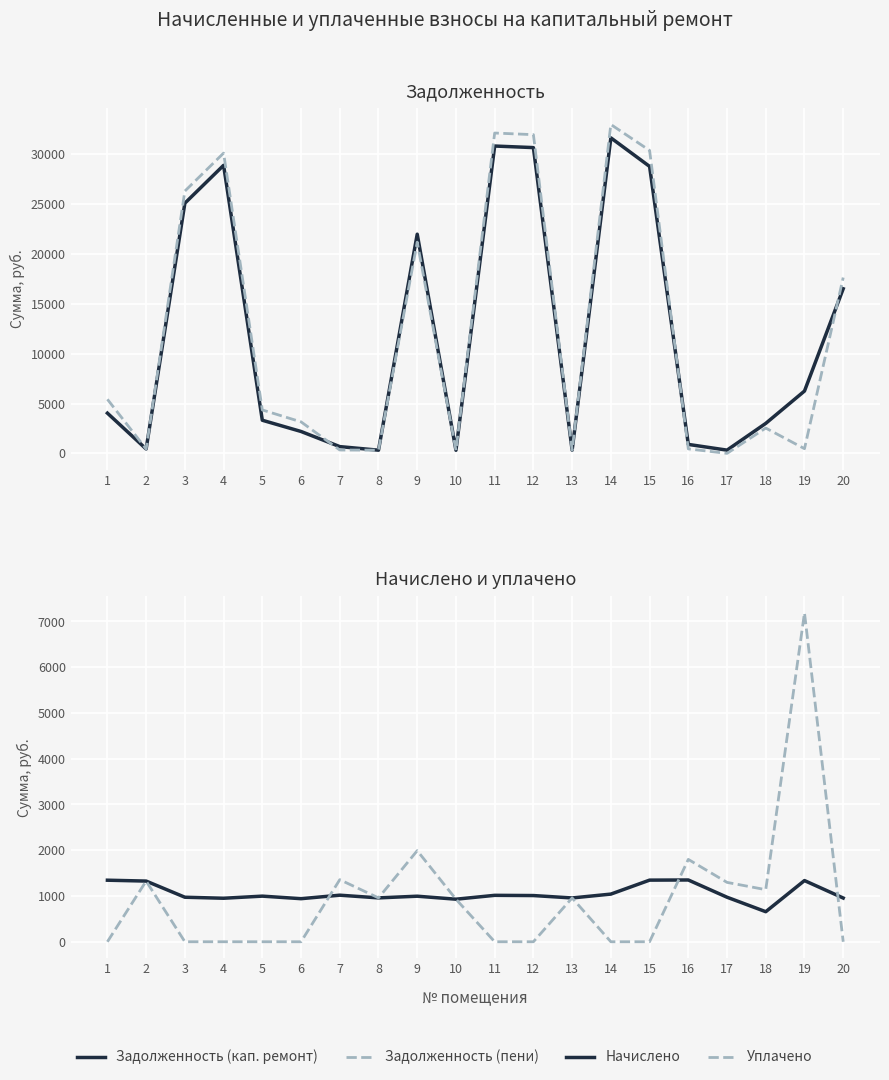

What is the total value across all series at 3?

52374.3